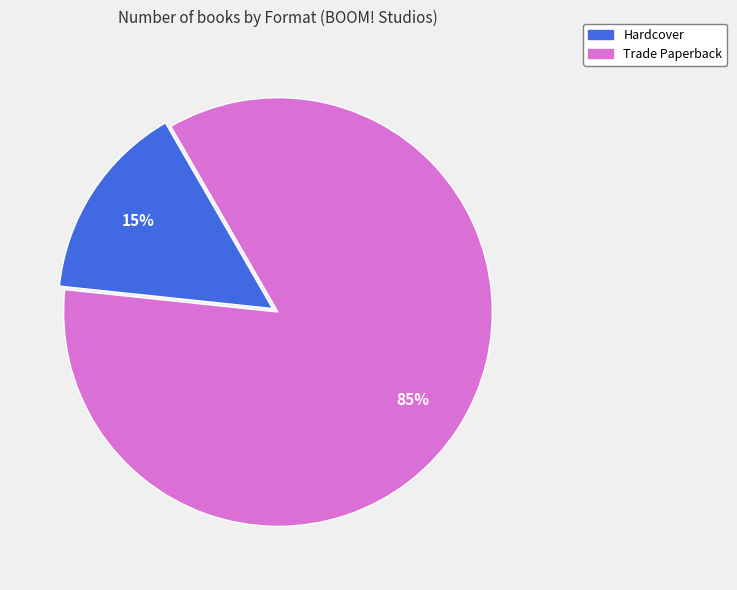

Count the number of slices in the pie.

2